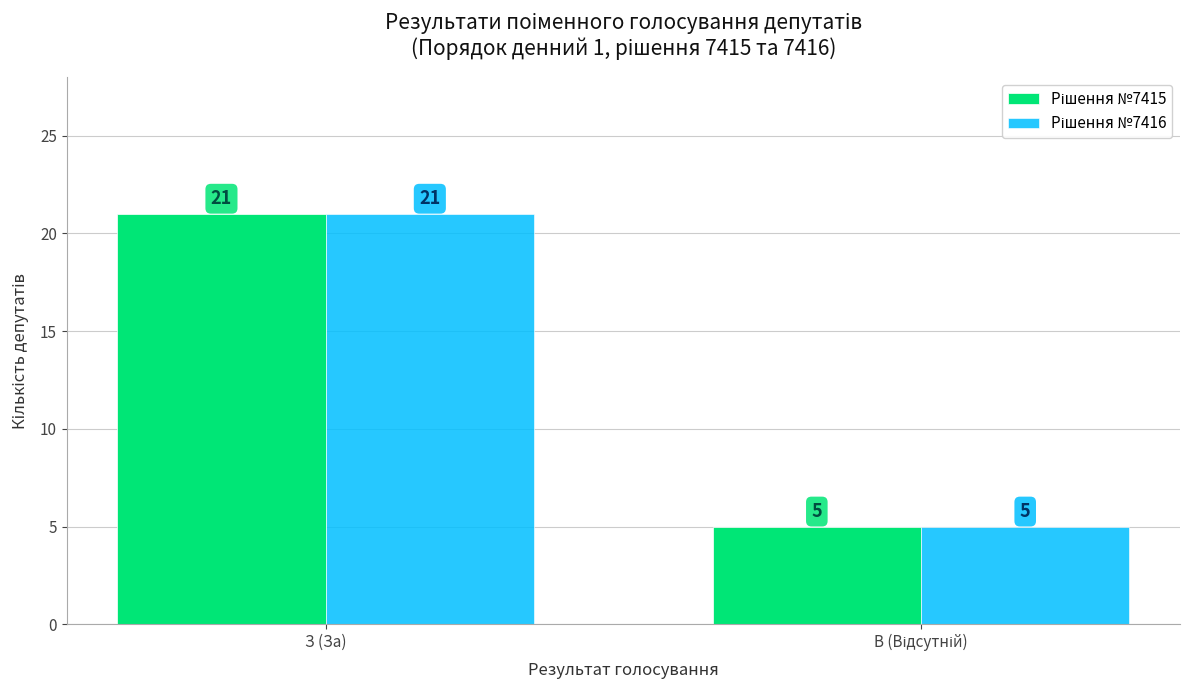

What is the minimum value shown in the chart?

5